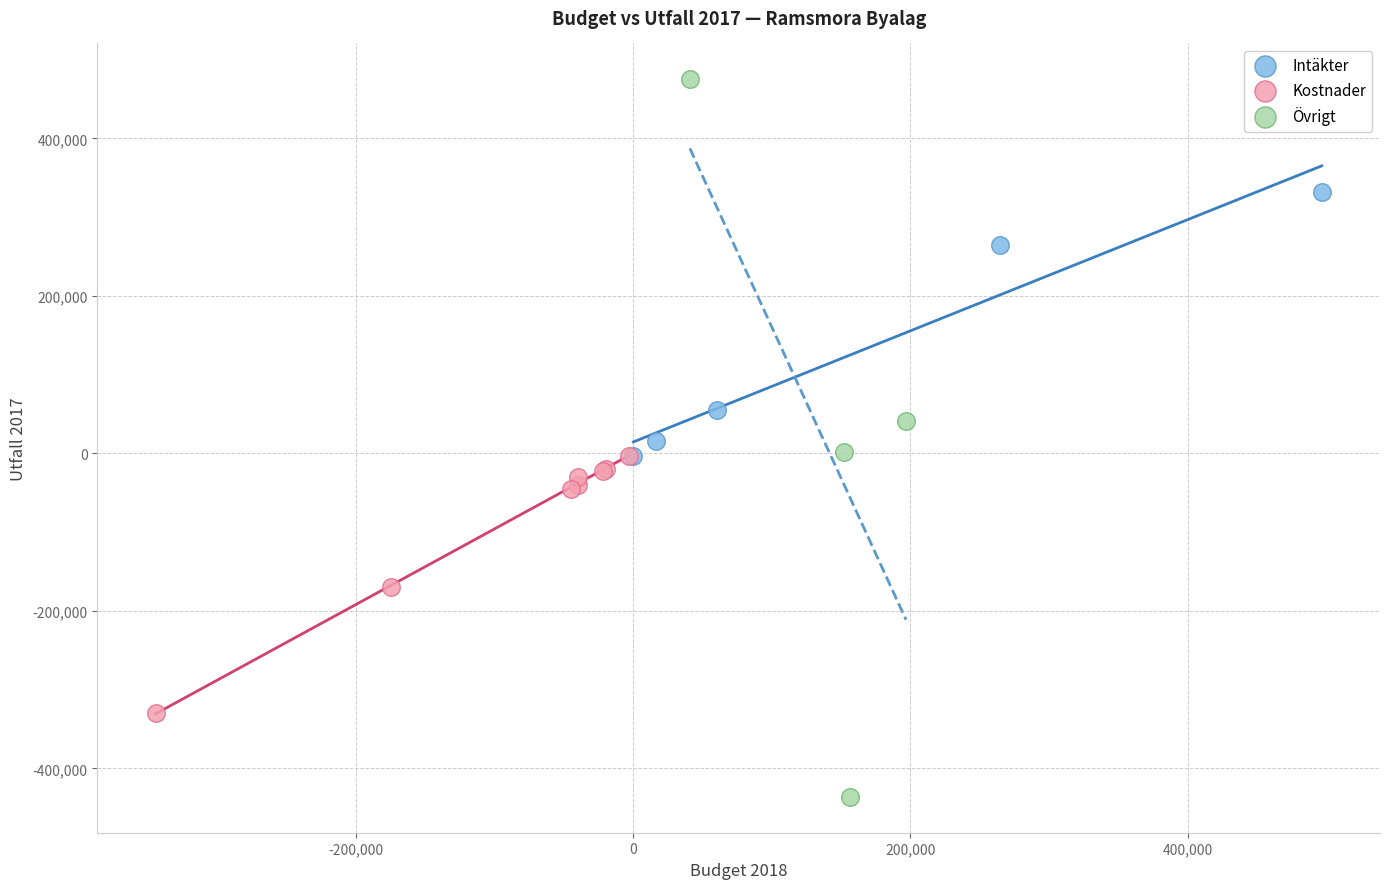

Which series has the largest Y range (max minus min)?

Övrigt